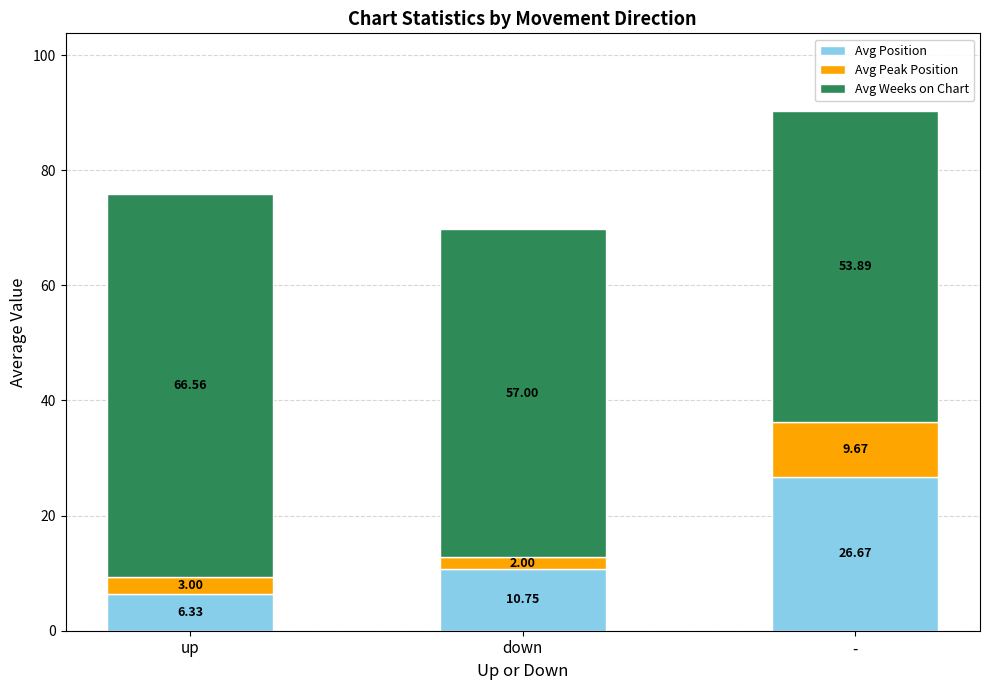

Where is Avg Position nearest to the value 16?

down